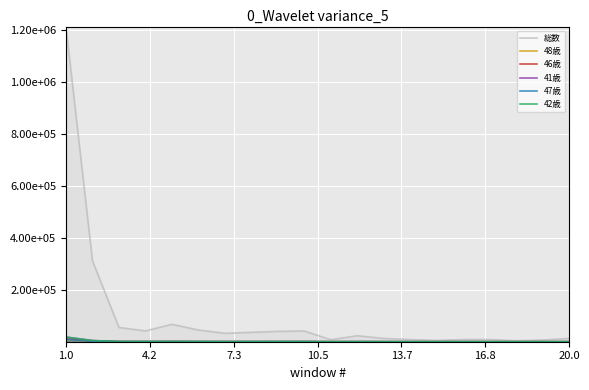

What is the value of the 41歳 point at the 9th from the left?

611